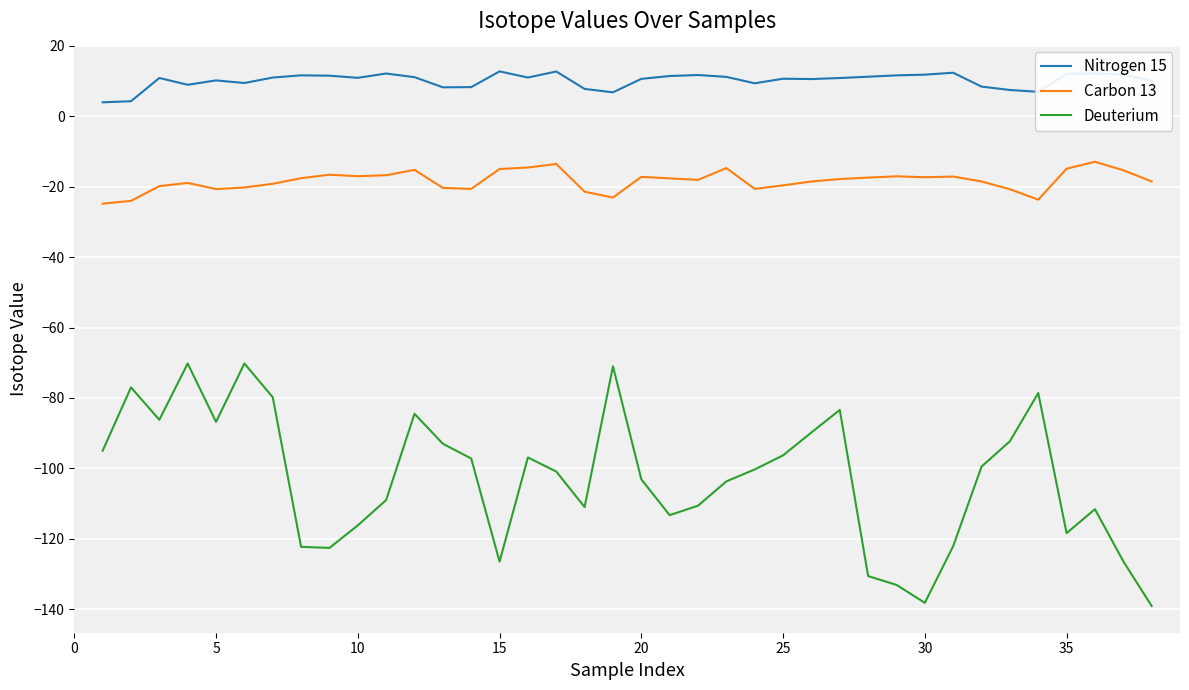

True or false: Nitrogen 15 and Deuterium intersect in this chart.

False